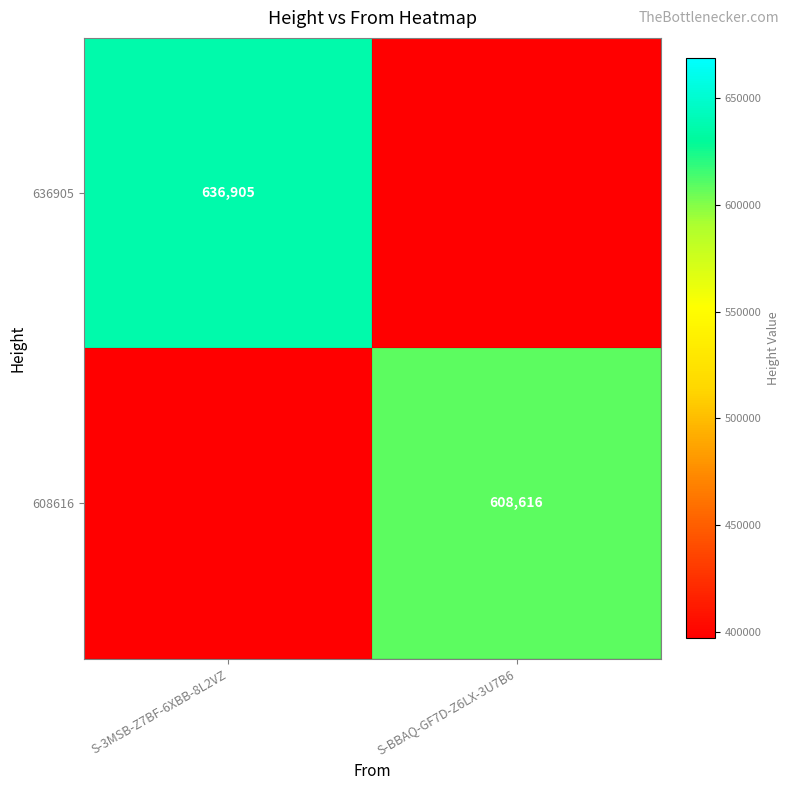

True or false: 636905 has a value of 636905 at S-3MSB-Z7BF-6XBB-8L2VZ.

True